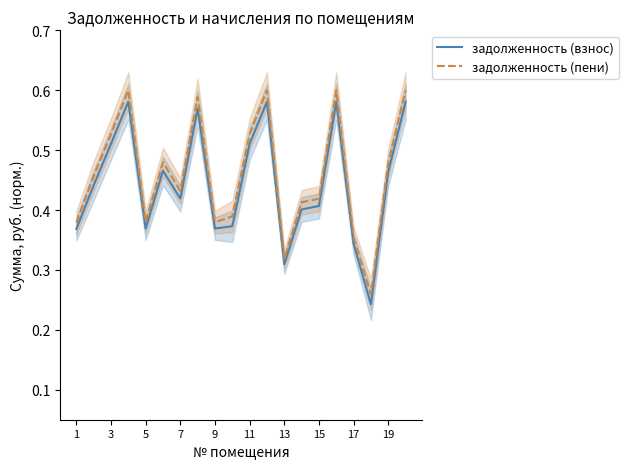

Rank the series by their average value, from highest to lowest.

задолженность (пени), задолженность (взнос)